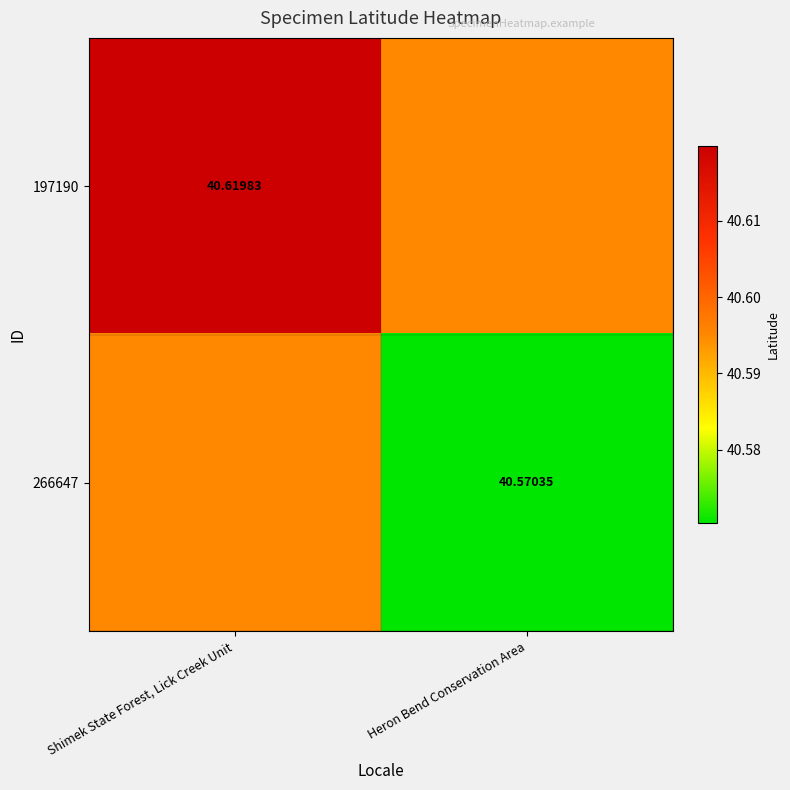

The 197190 series shows 40.6 at Shimek State Forest, Lick Creek Unit. True or false?

True